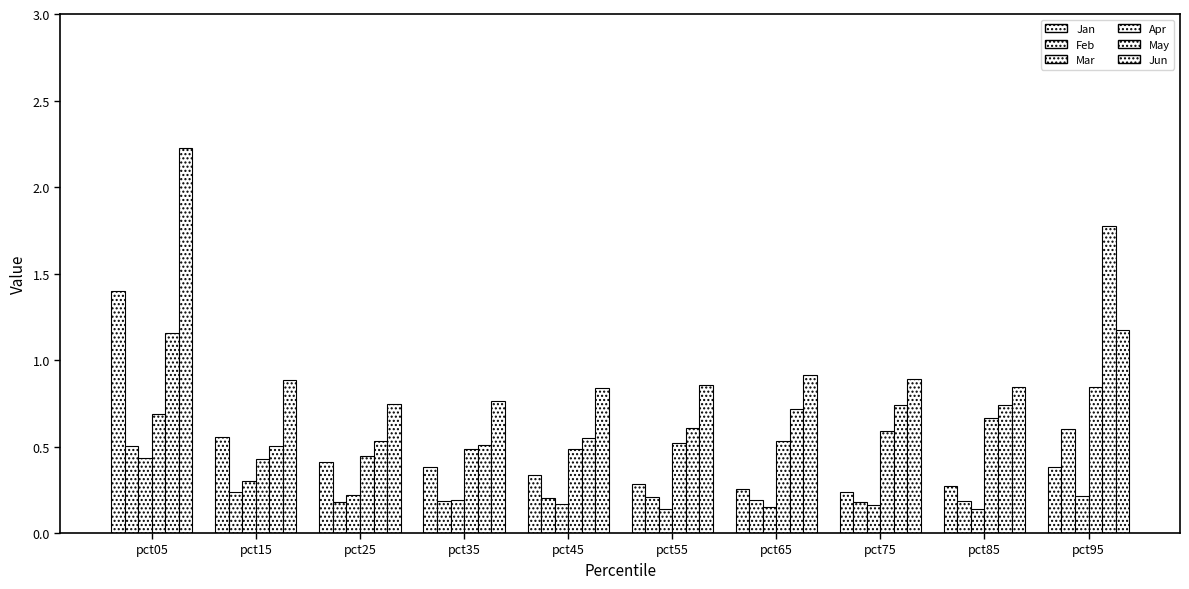

Count the number of categories in the chart.

10